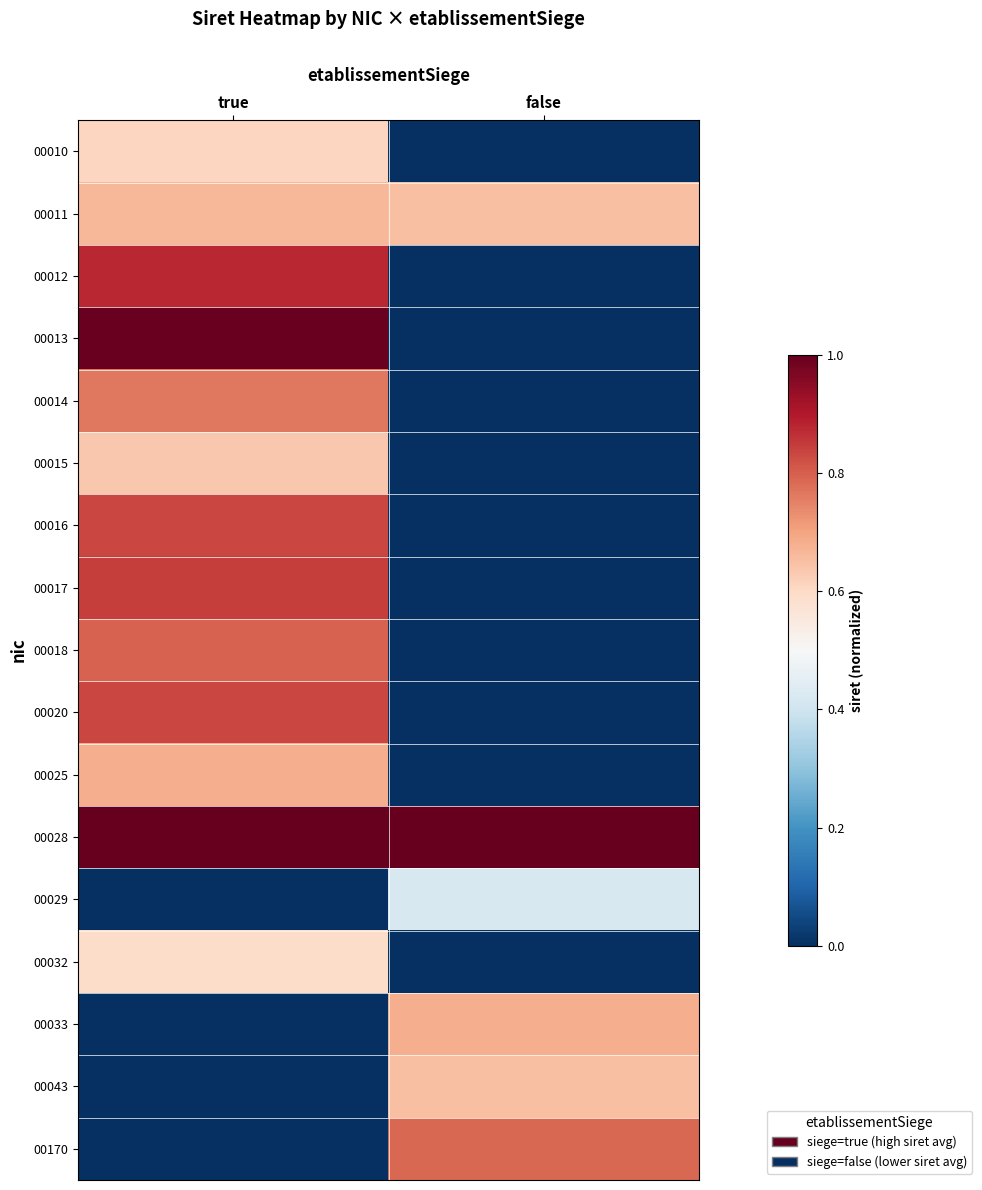

Which label corresponds to the smallest value in the chart?

false